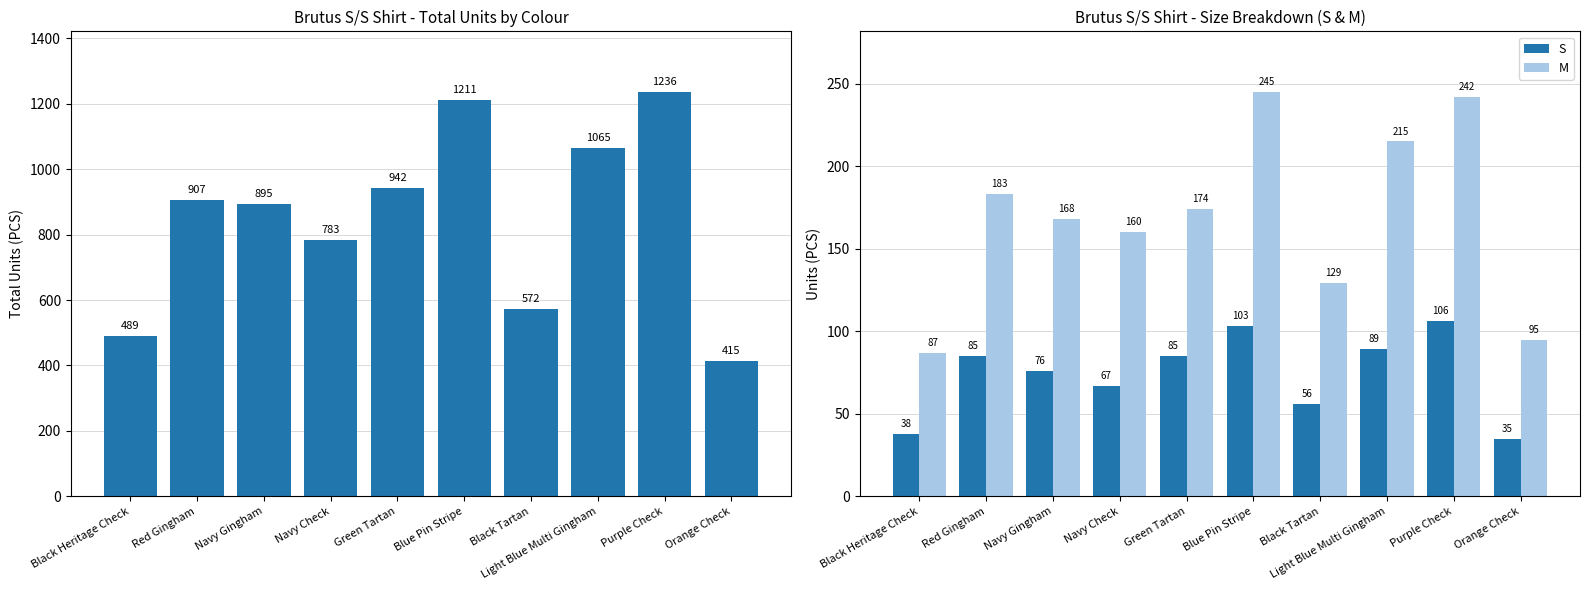

What is the label of the 10th bar from the right?

Black Heritage Check